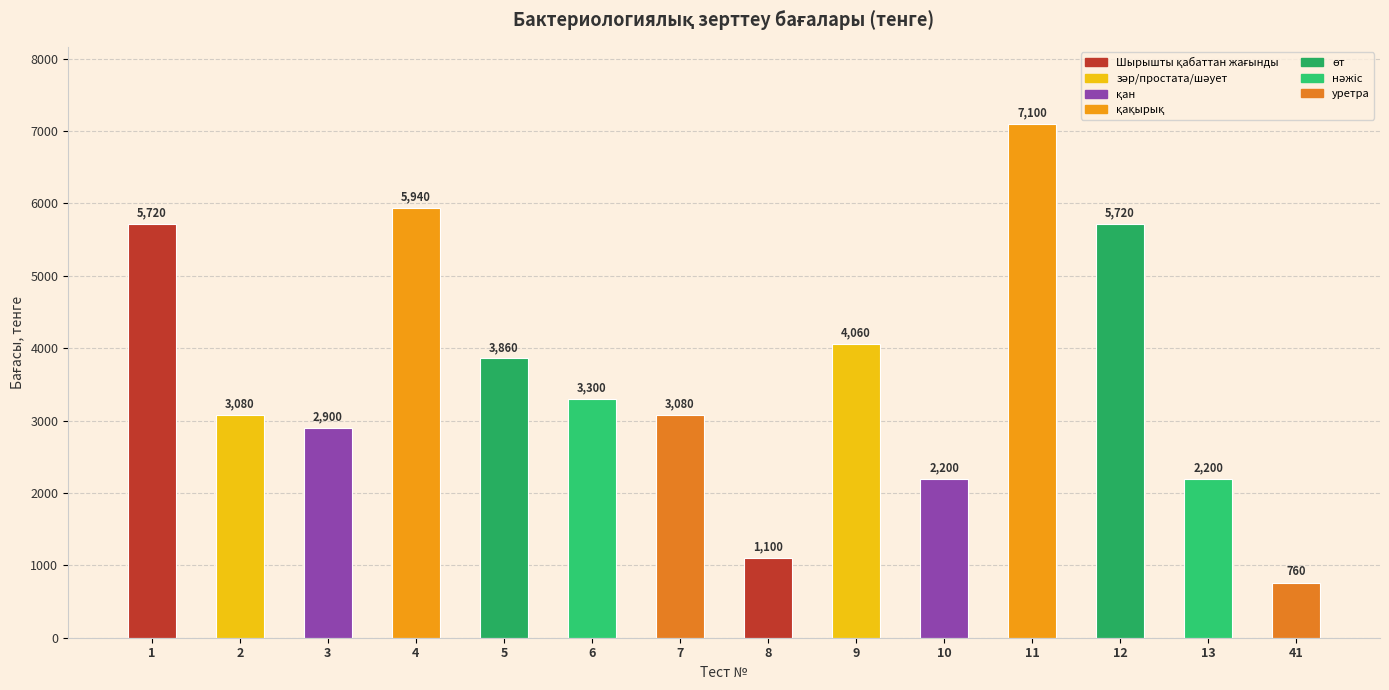

Is it true that the value at 2 is 3080?

True